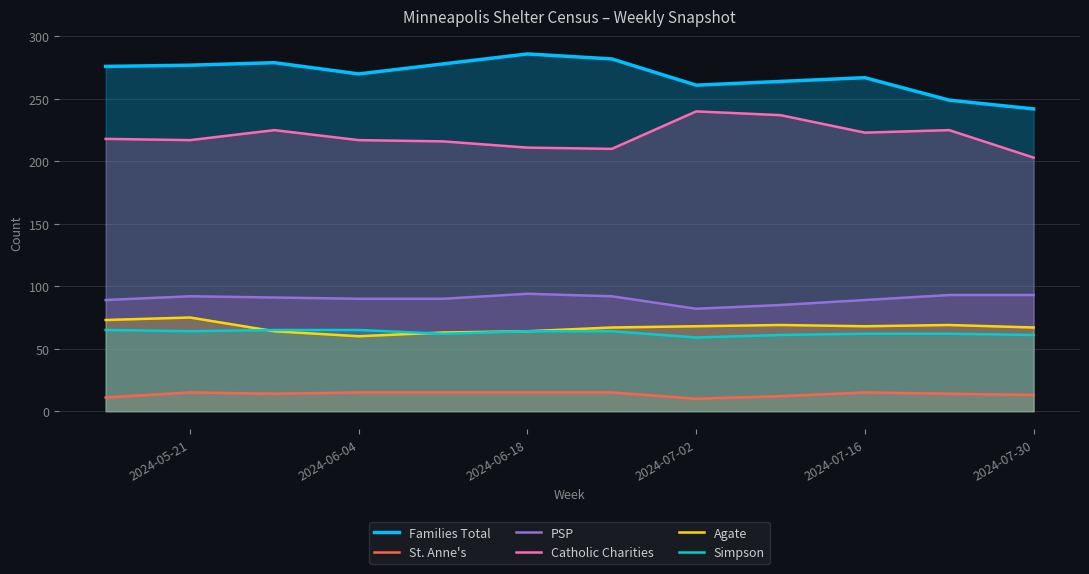

True or false: St. Anne's and Simpson cross at least once.

False